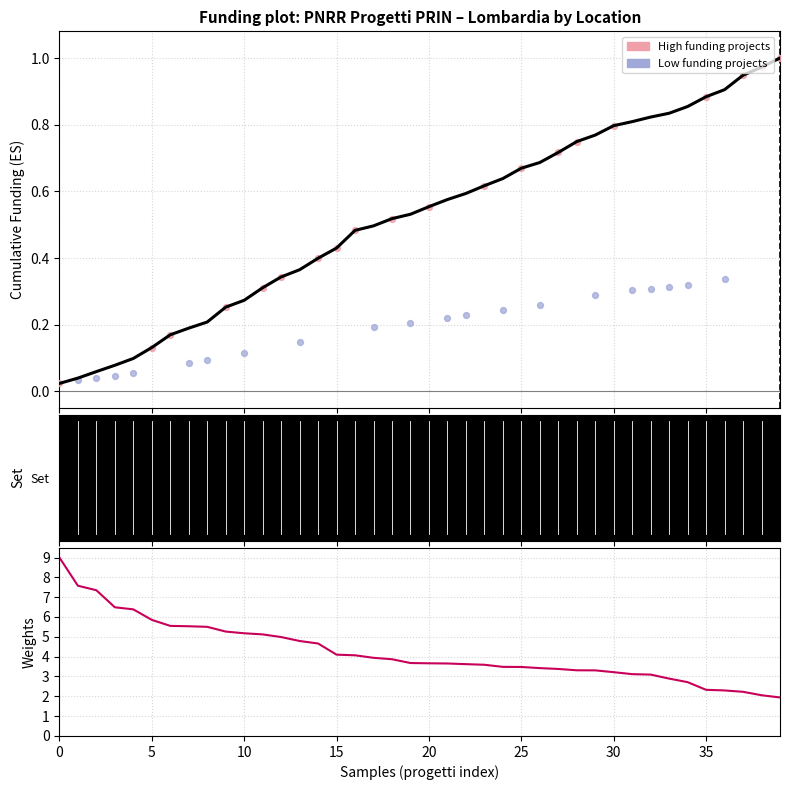

At how many categories does at least one series exceed 7?

3